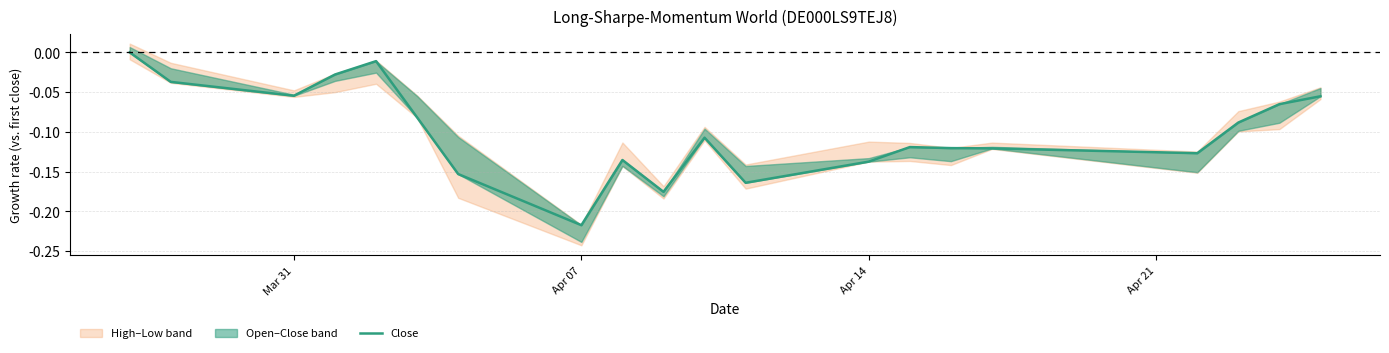

True or false: the data shows -0.1 at 17.

False